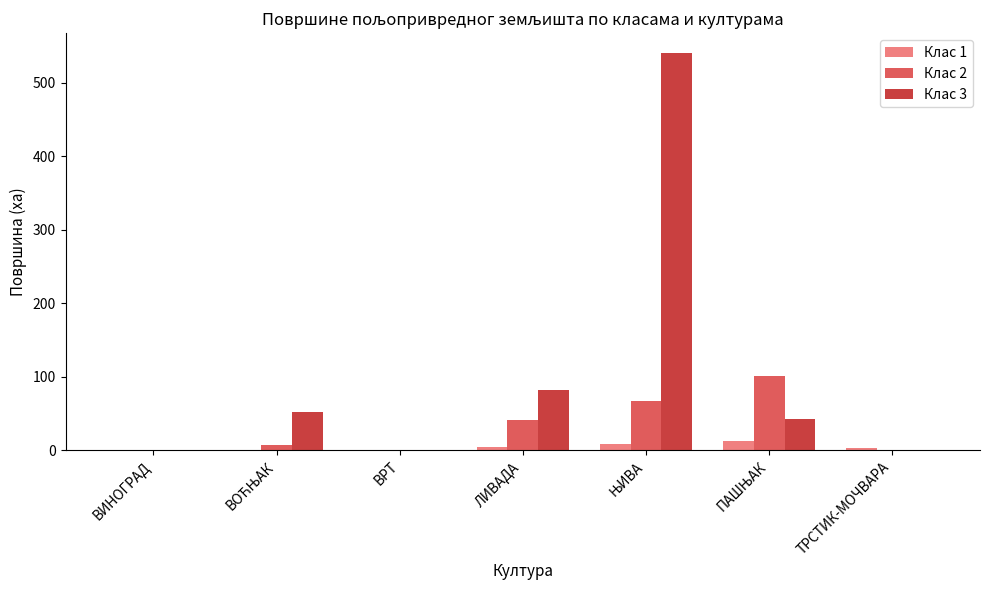

Are the bars horizontal?

No